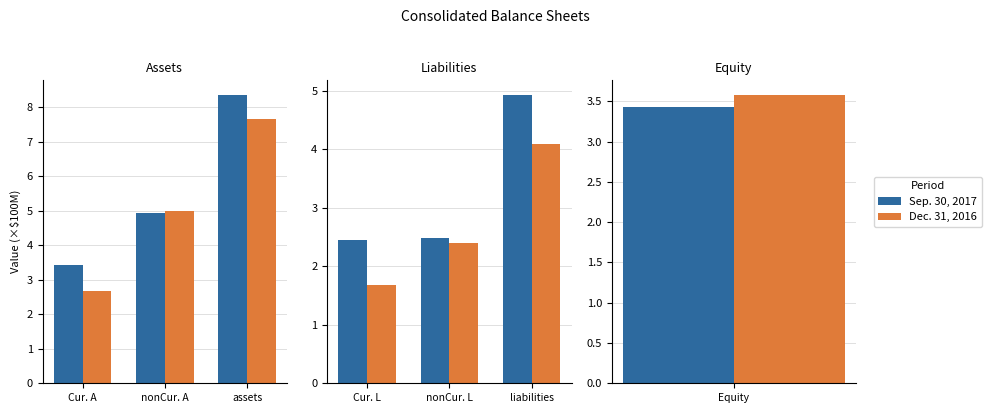

Between Cur. L and liabilities, which is larger?

liabilities